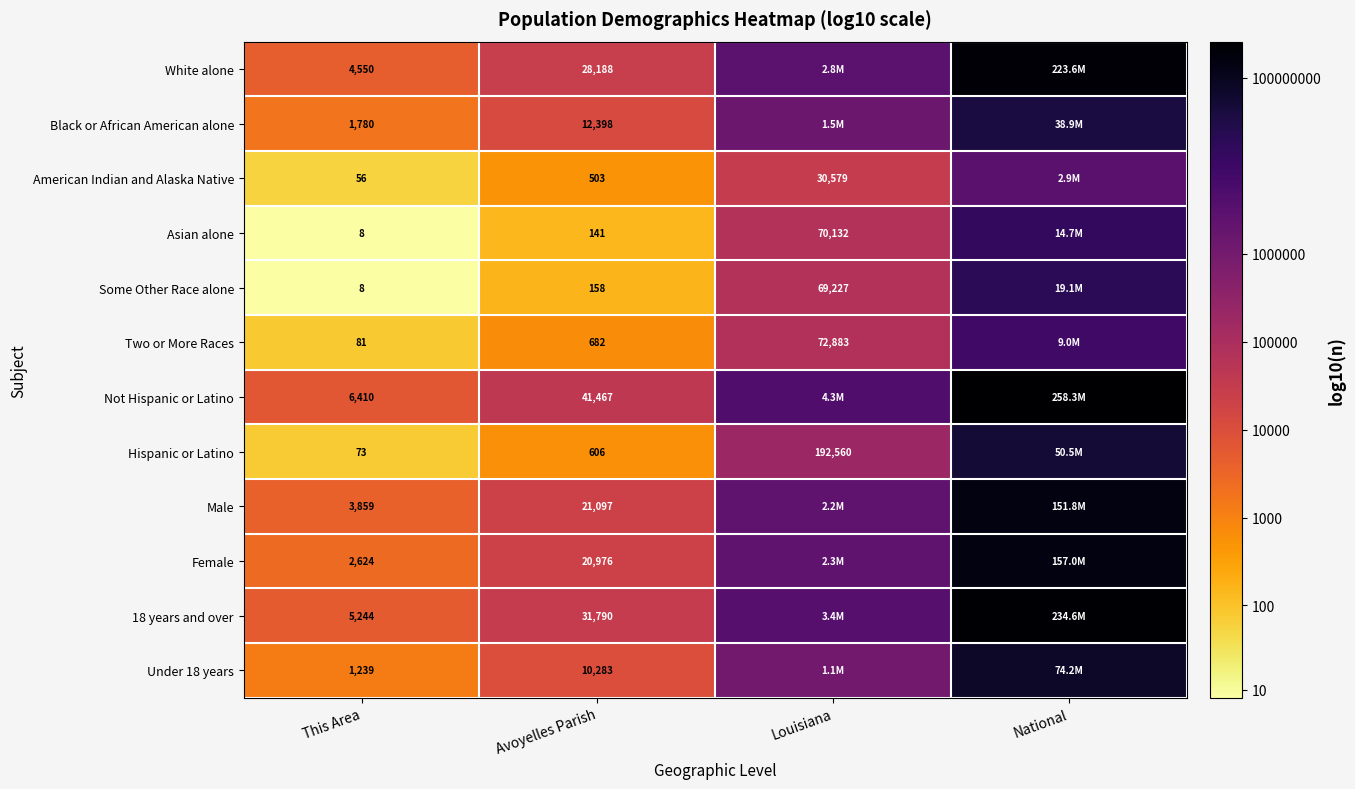

The value of Not Hispanic or Latino at Avoyelles Parish is 4.6. True or false?

True